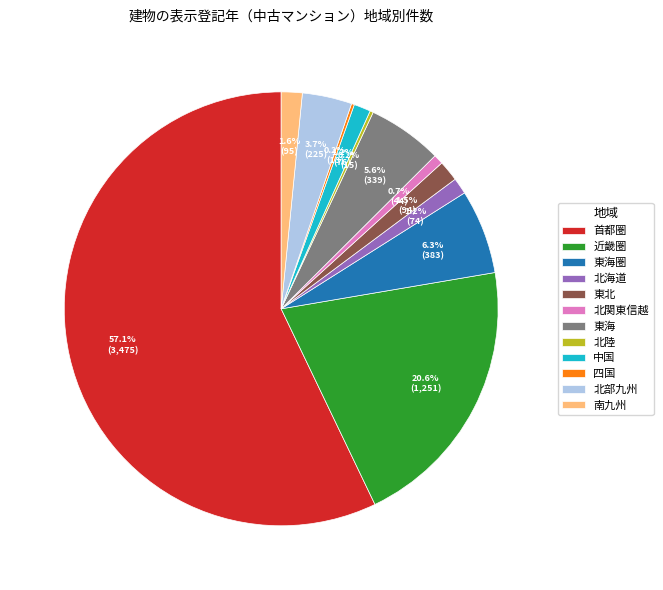

Do 北部九州 and 北海道 together represent more than half of the pie?

No